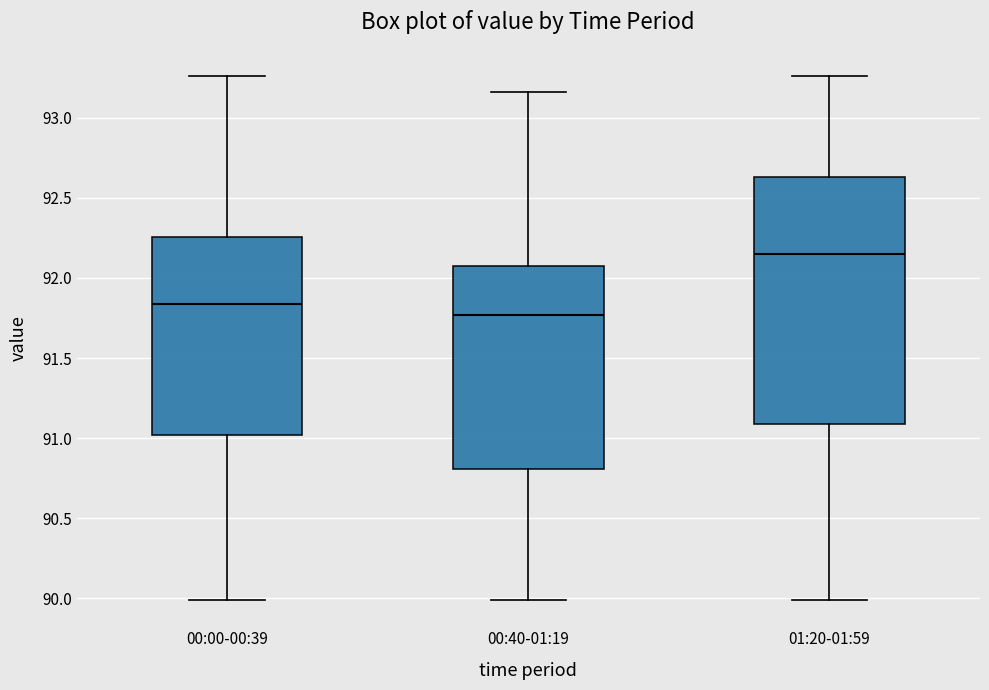

Where does the median line of the box for 00:00-00:39 sit on the y-axis? The values are not printed on the chart, so give them approximately, as read against the axis.

91.85